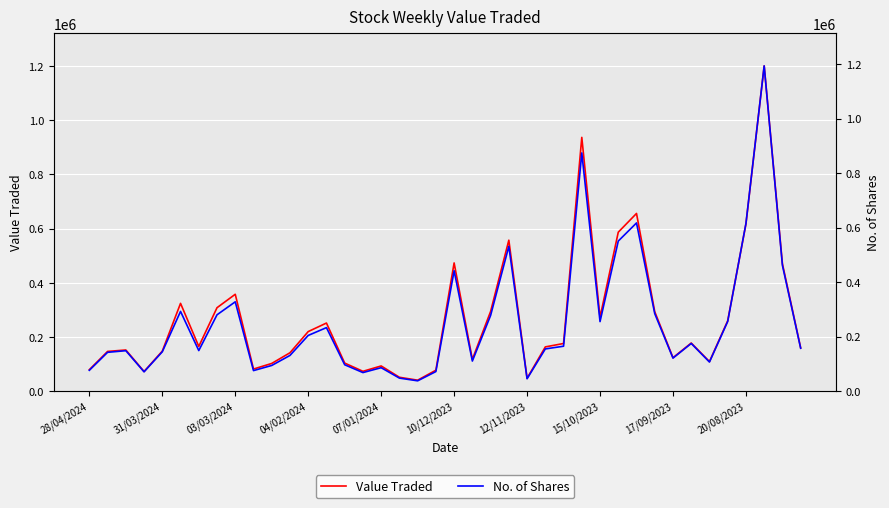

What is the minimum value shown in the chart?

38263